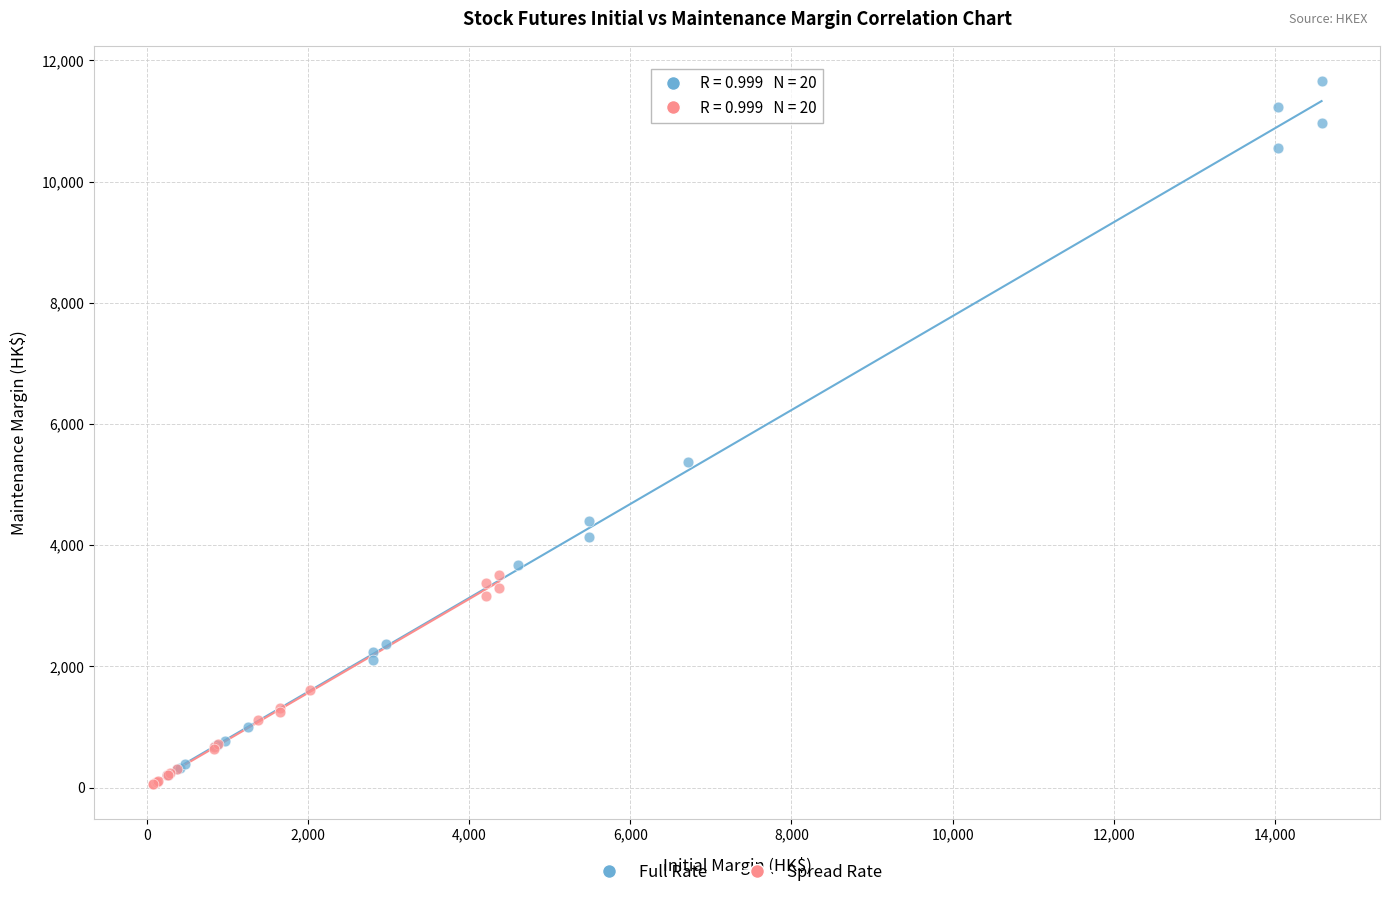

Which series reaches the maximum Y coordinate?

Full Rate